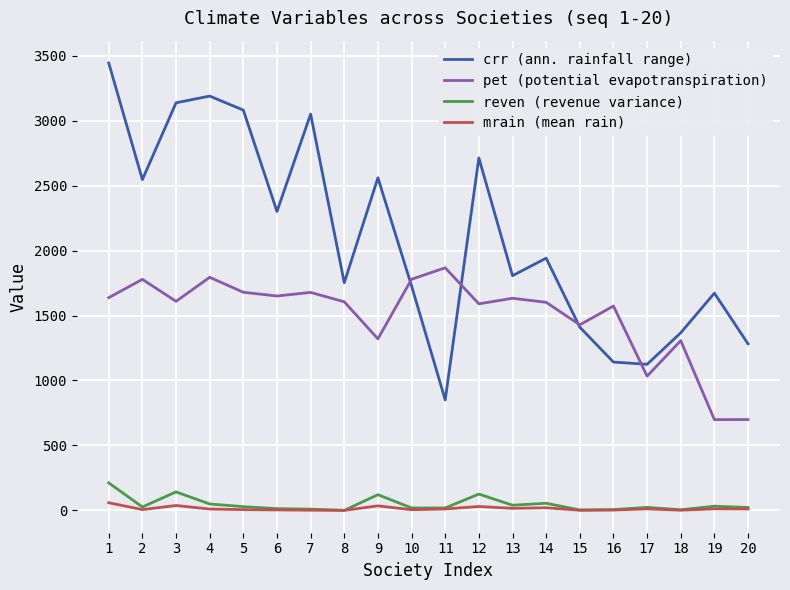

Is this an area chart (filled region under the line)?

No